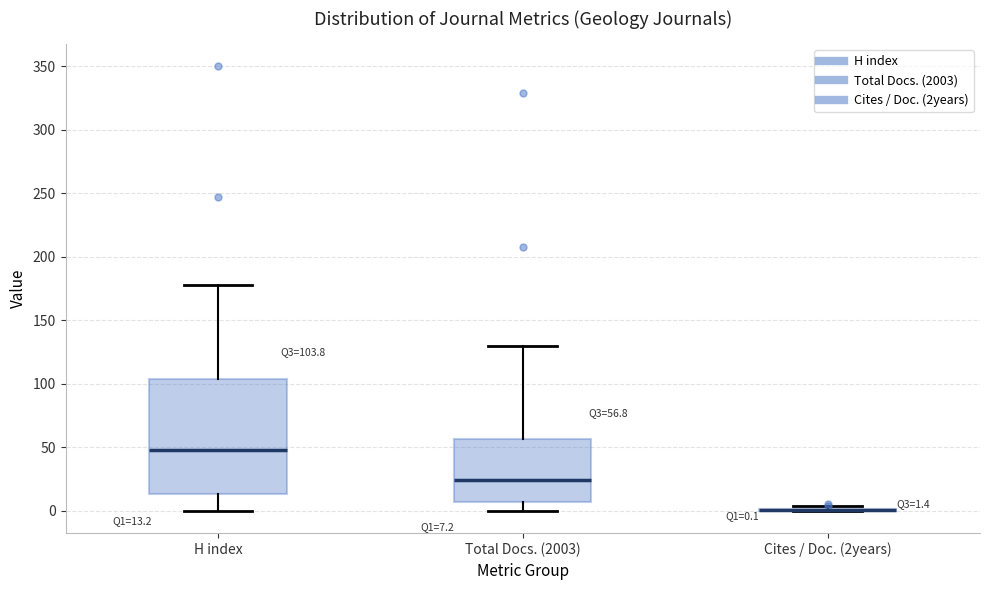

Which box is the tallest, from its lower edge to its upper edge?

H index